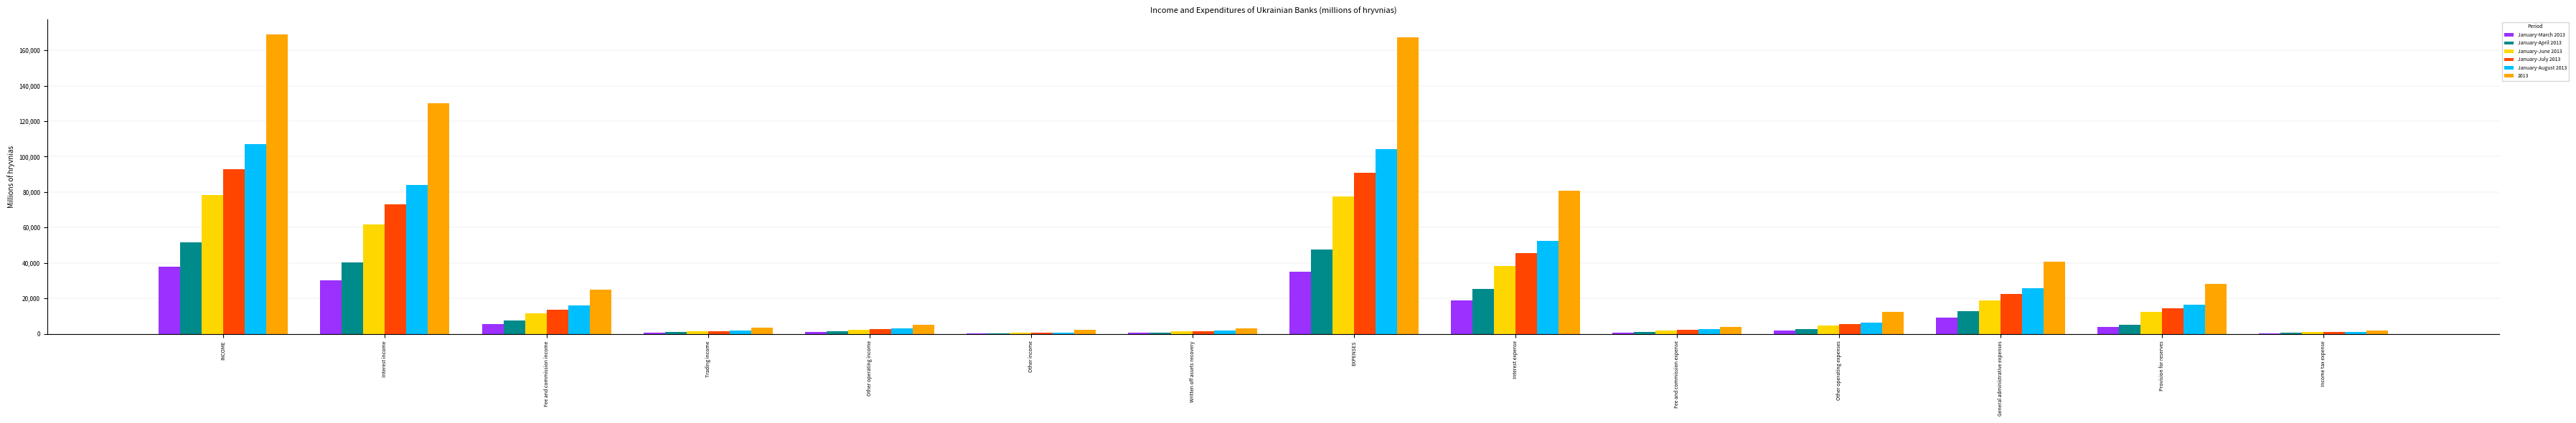

The January-June 2013 series shows 18858 at General administrative expenses. True or false?

True